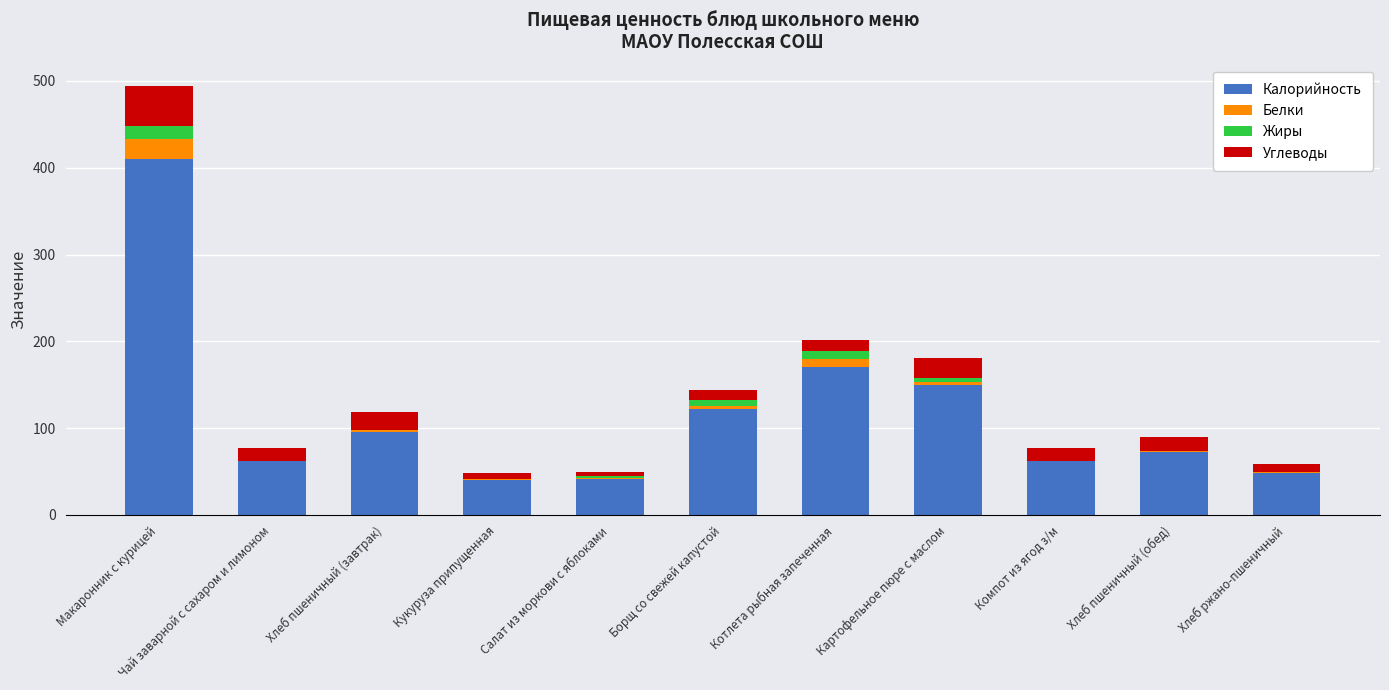

What is the highest value of the Калорийность series?

410